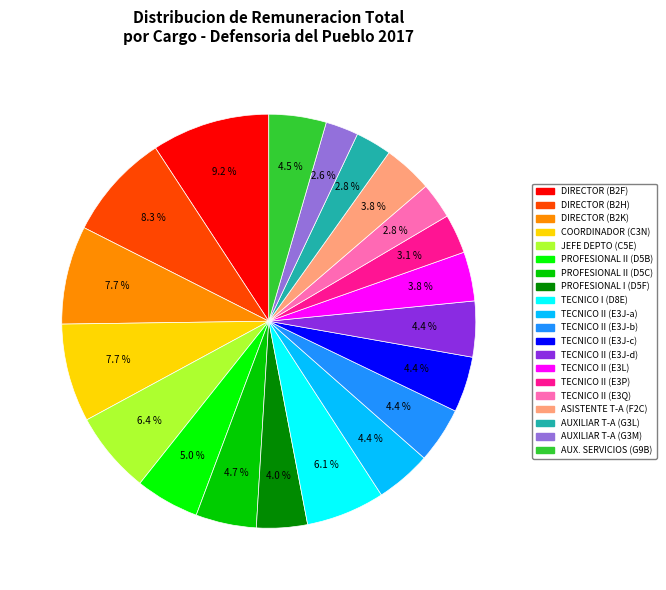

Is there any slice that represents more than half of the pie?

No